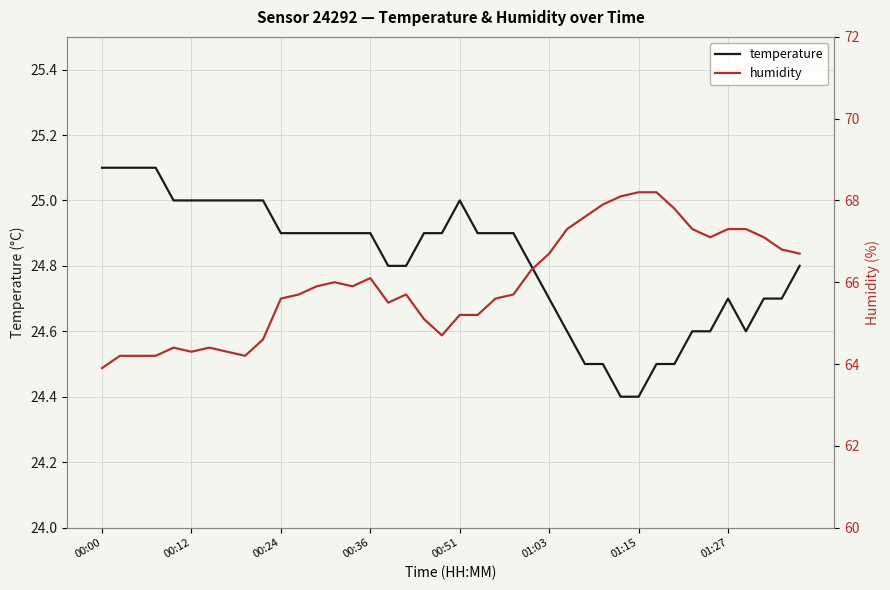

The value of humidity at 23 is 65.7. True or false?

True